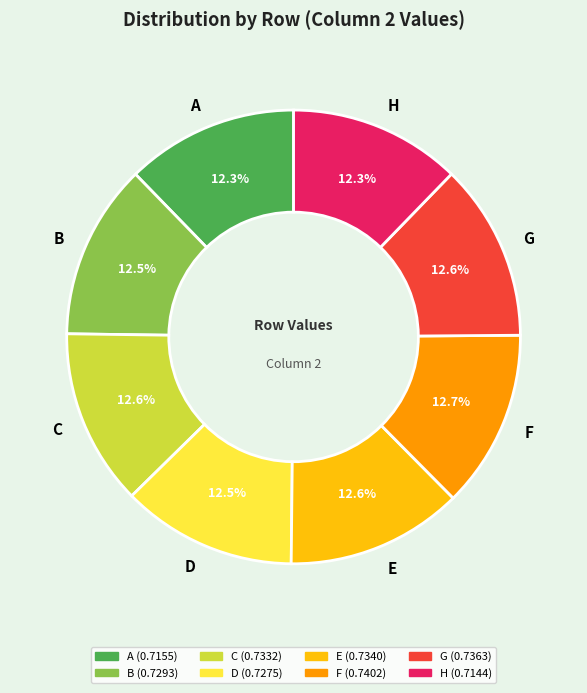

What portion of the pie excludes G?

87.4%